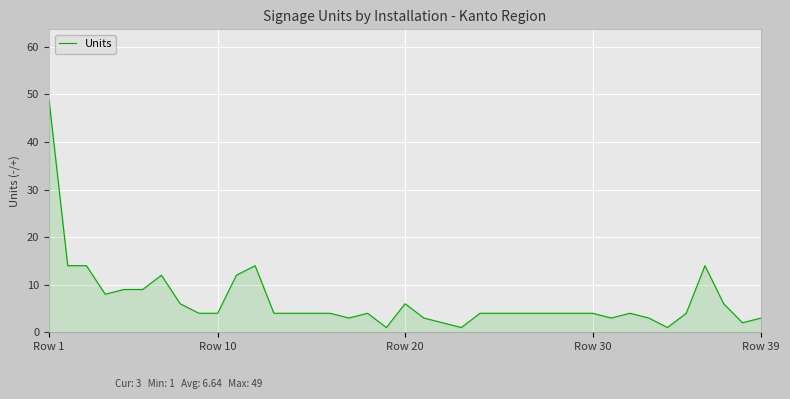

What is the difference between the maximum and minimum values?

48